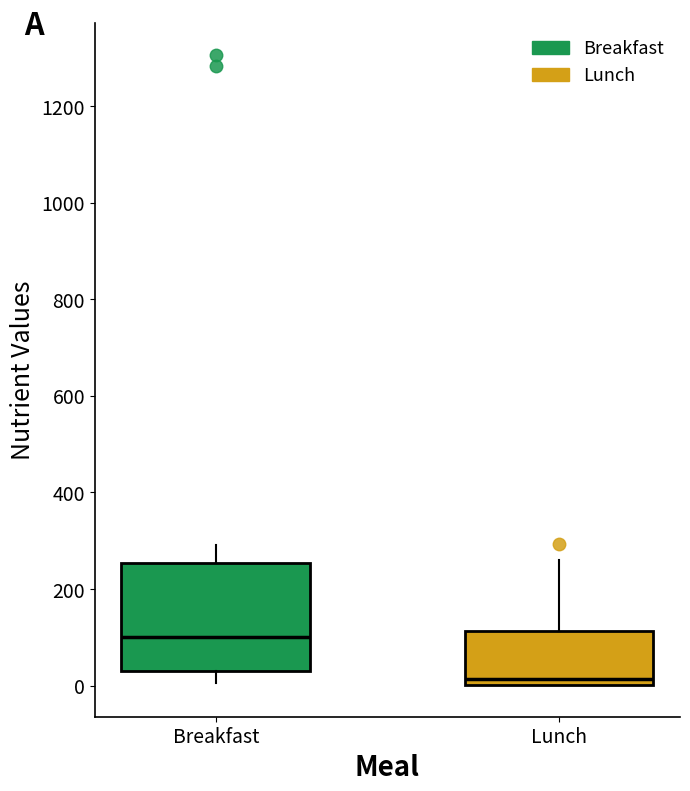

Which box's median line is the lowest?

Lunch